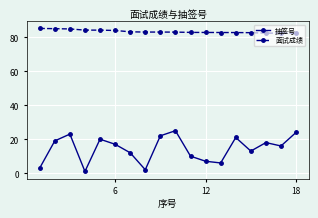

What is the highest value of the 抽签号 series?

25.0